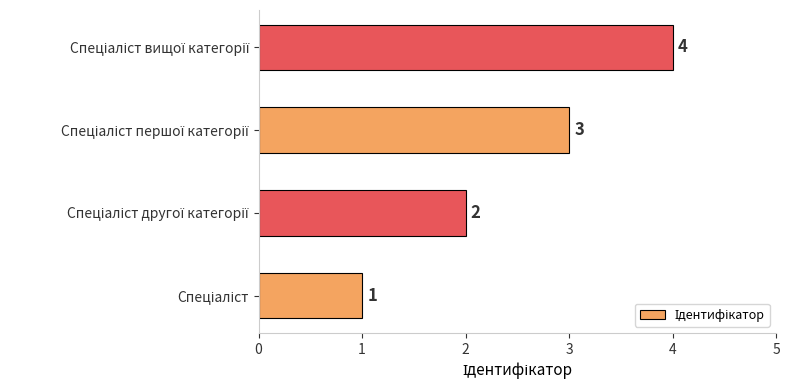

What is the difference between the maximum and minimum values?

3